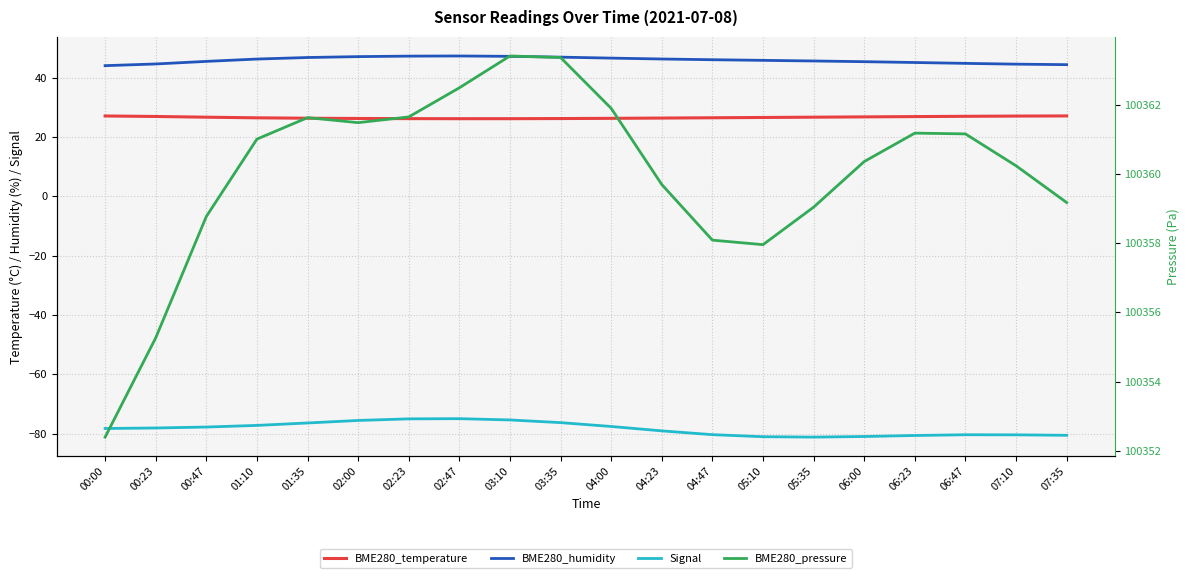

At 04:00, list the series in order from largest to smallest.

BME280_pressure, BME280_humidity, BME280_temperature, Signal